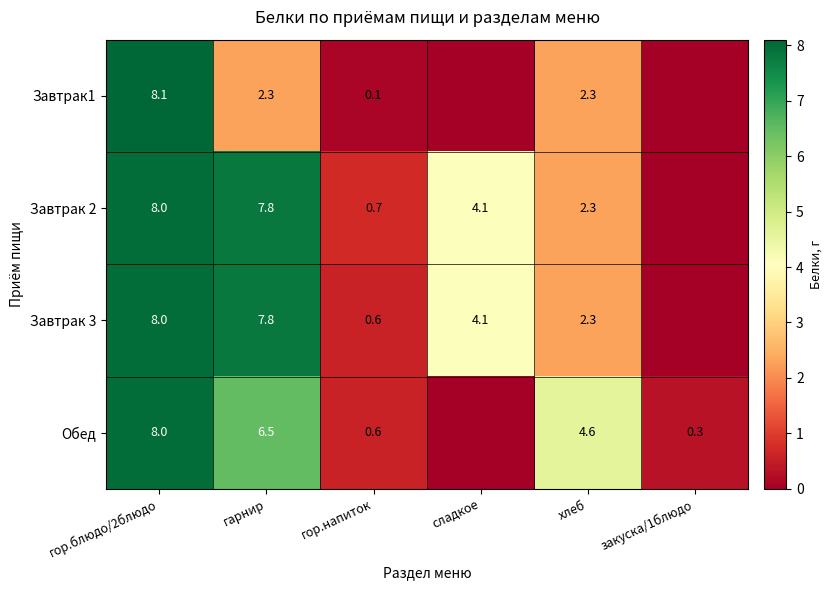

The Завтрак1 series shows 2.3 at гарнир. True or false?

True